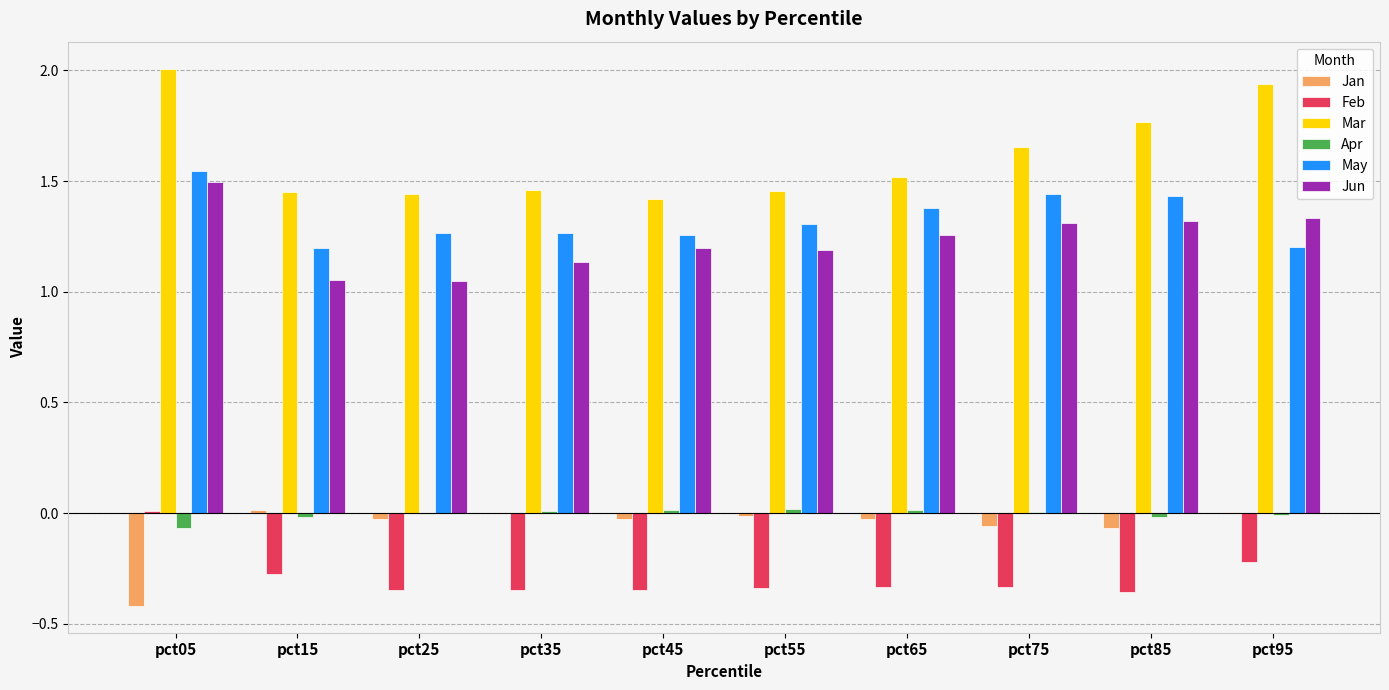

Is the value of Feb at pct25 greater than the value of Jun at pct05?

No